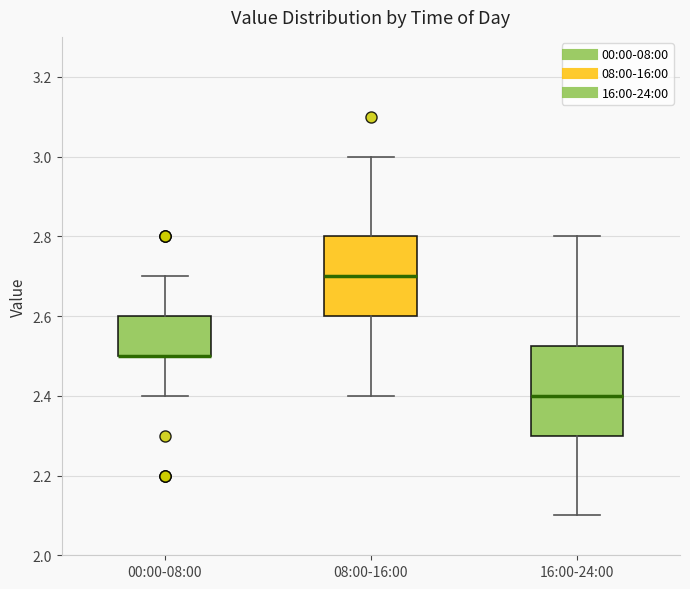

Reading left to right, transcribe this box plot: for each box, give where its median line is, the range the box spans, and where its two whiskers end, as read against the y-axis. The values are not printed on the chart, so give them approximately, as read against the axis.

00:00-08:00: median 2.50 (drawn on the box's lower edge), box 2.50 to 2.60, whiskers 2.40 to 2.70
08:00-16:00: median 2.70, box 2.60 to 2.80, whiskers 2.40 to 3.00
16:00-24:00: median 2.40, box 2.30 to 2.52, whiskers 2.10 to 2.80